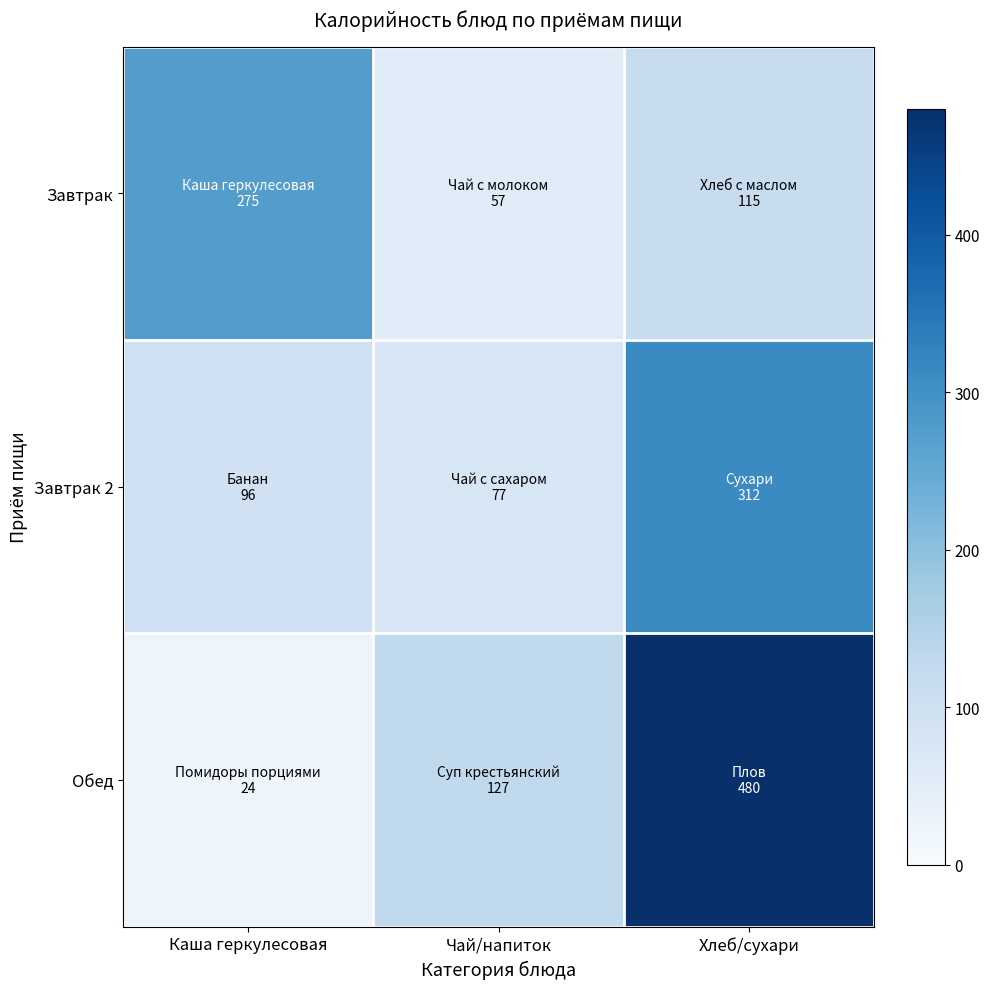

Which series changed the most between Чай/напиток and Хлеб/сухари?

Обед